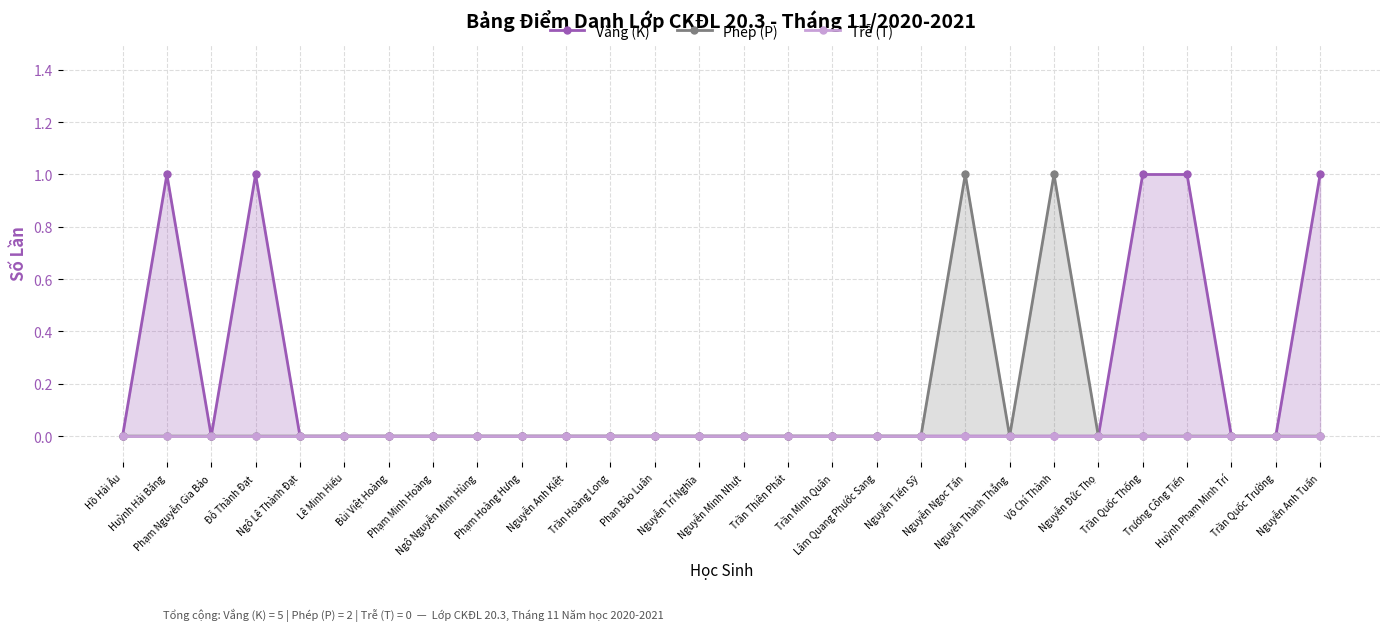

True or false: Trễ (T) and Phép (P) intersect in this chart.

False